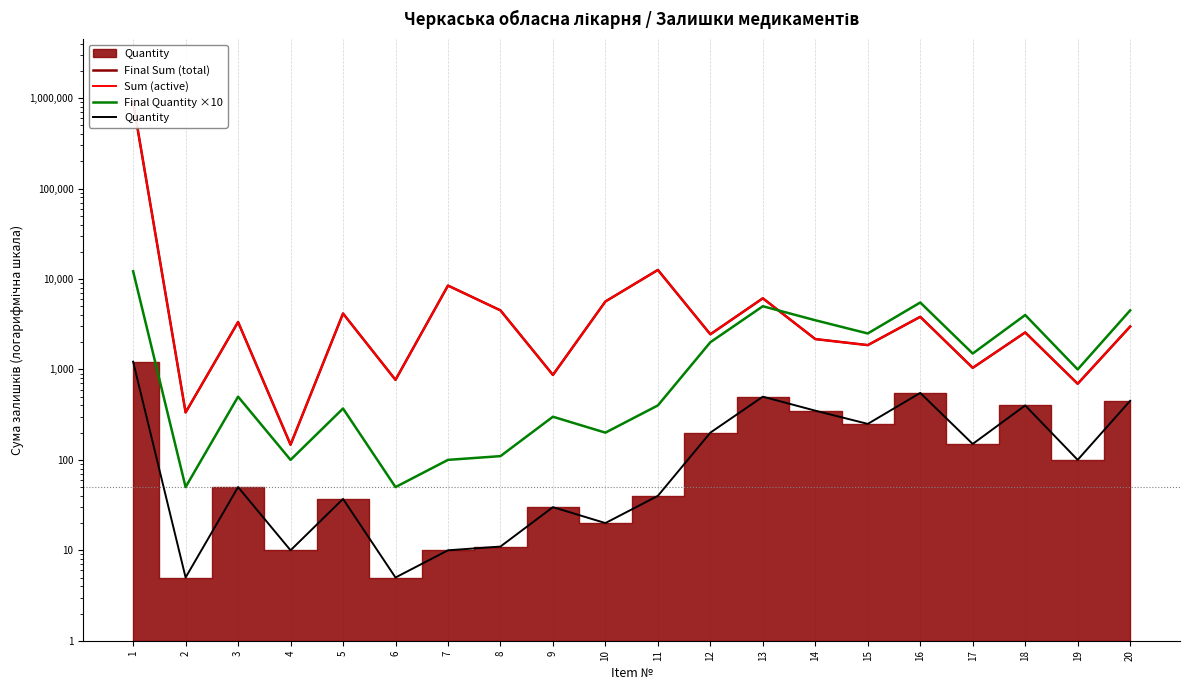

True or false: Final Quantity ×10 and Quantity cross at least once.

False